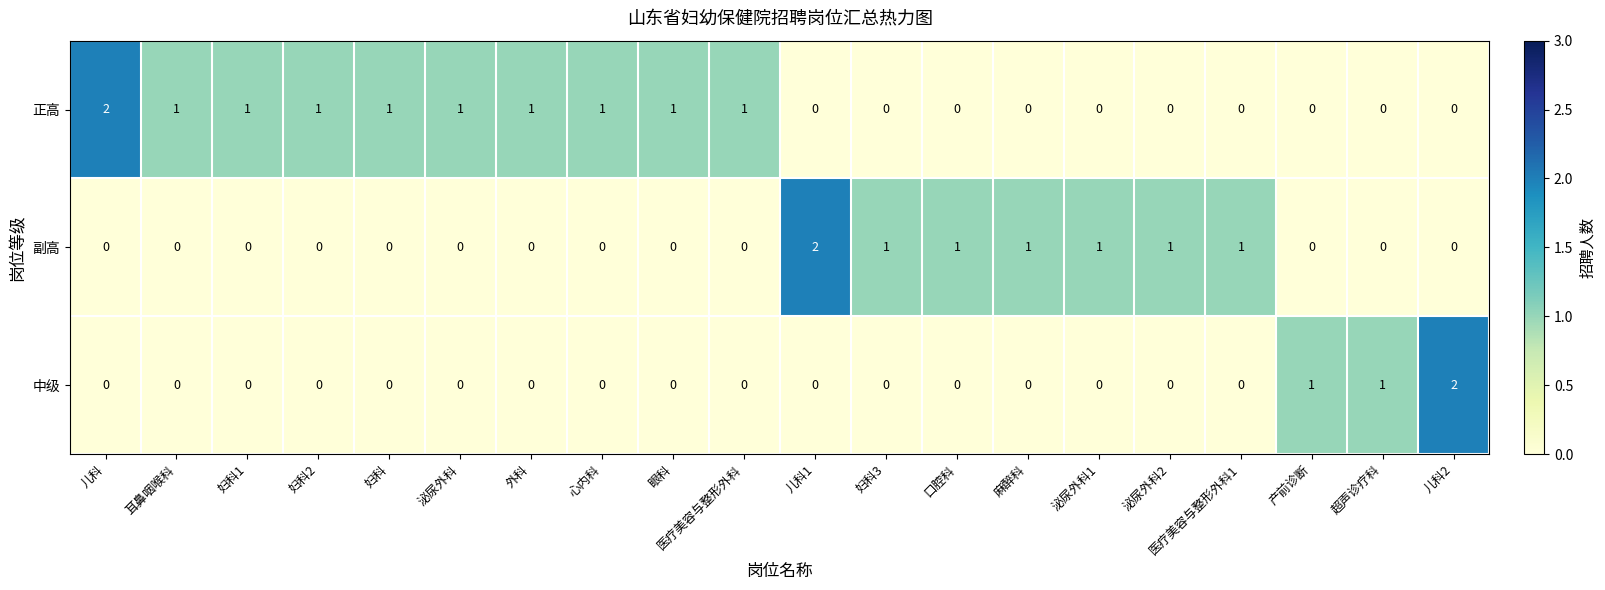

Rank the series by their average value, from lowest to highest.

中级, 副高, 正高